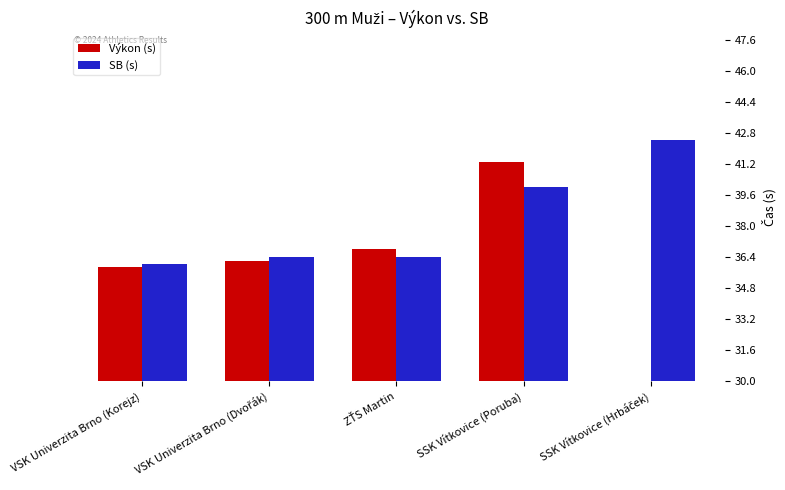

How many data points in Výkon (s) are above 36?

3